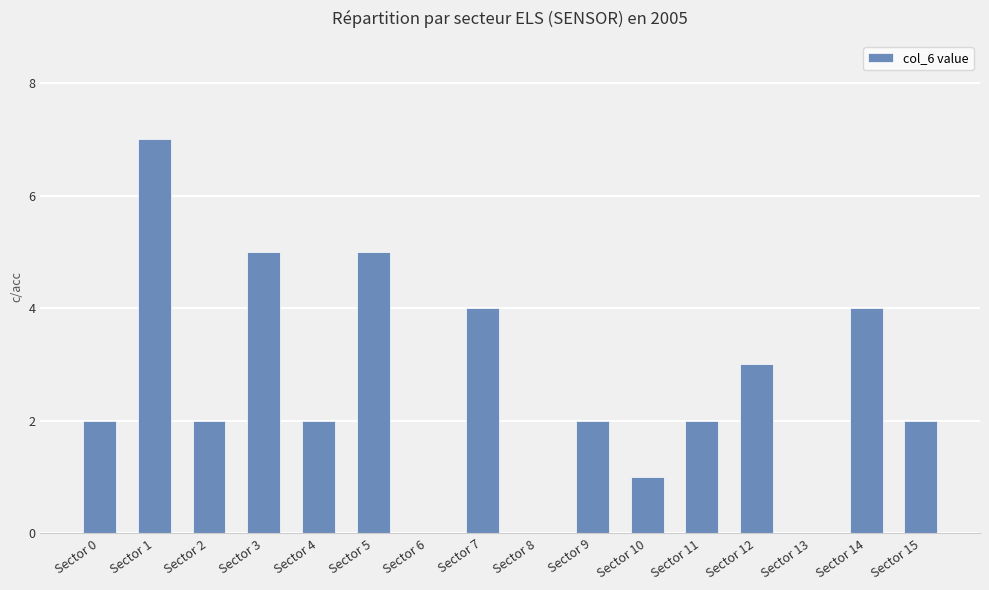

Approximately how many times larger is the value at Sector 15 compared to Sector 14?

0.5